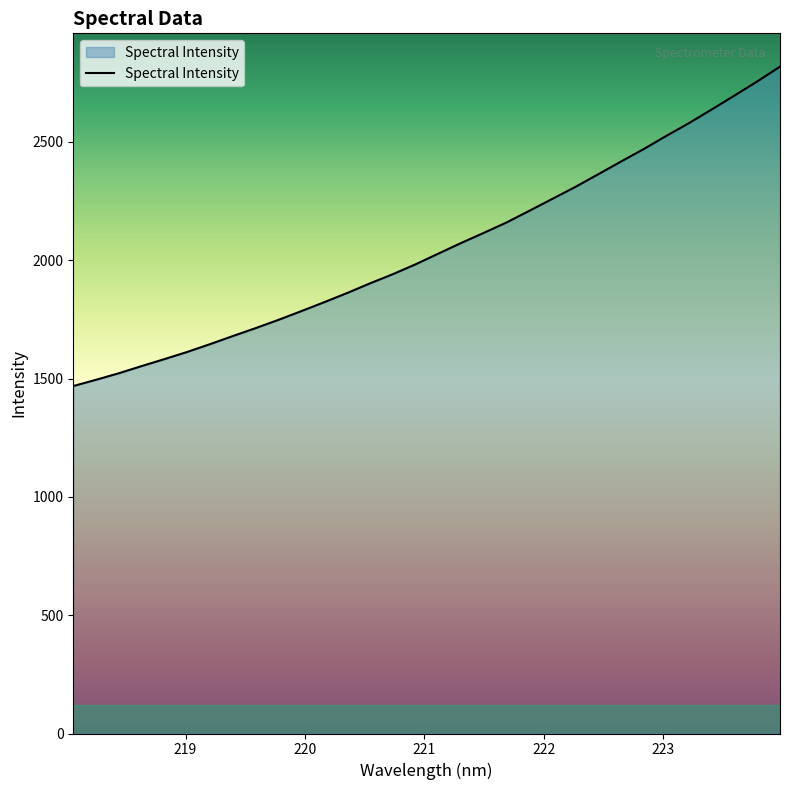

What is the maximum value shown in the chart?

2817.6